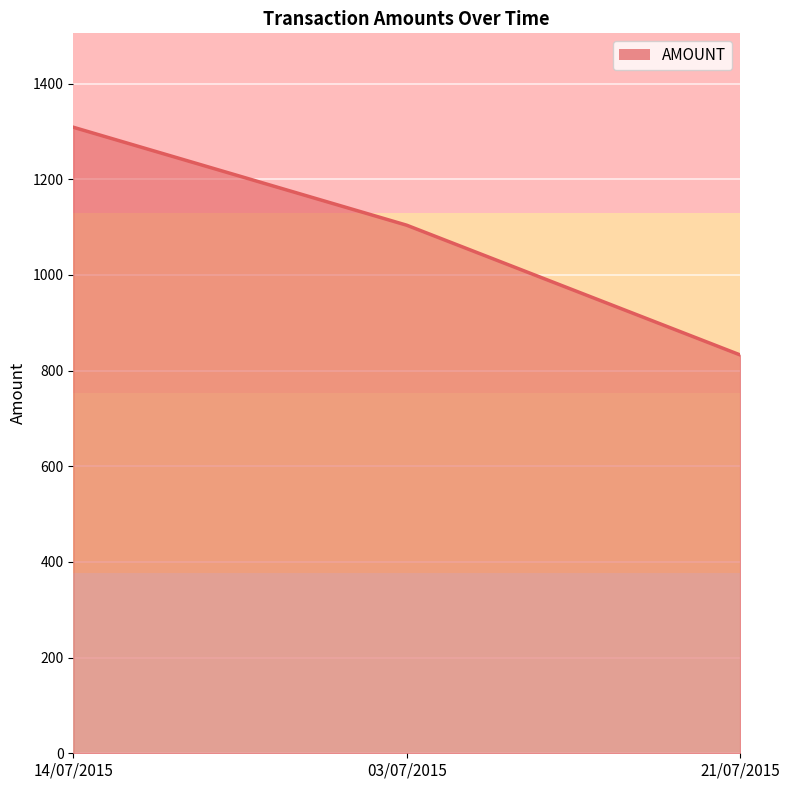

Does the chart display data point markers on the line(s)?

No